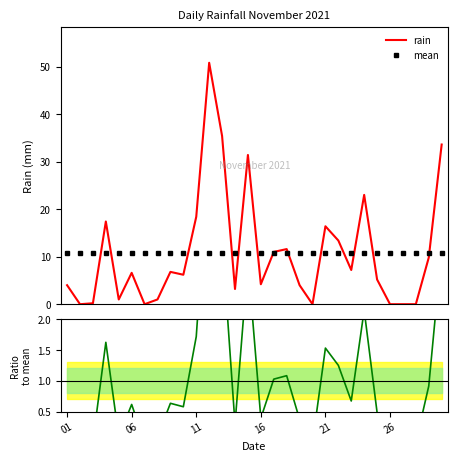

At how many categories does at least one series exceed 17?

7